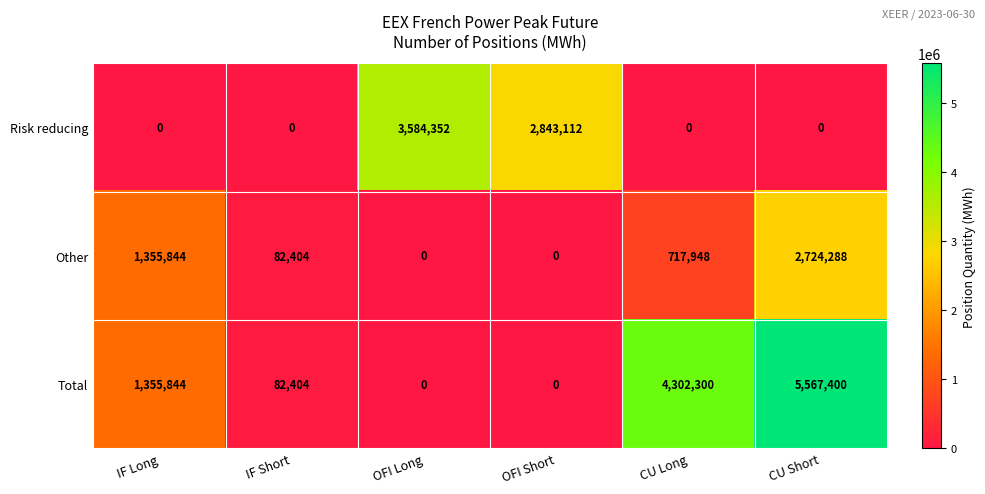

How many series are shown in this chart?

3